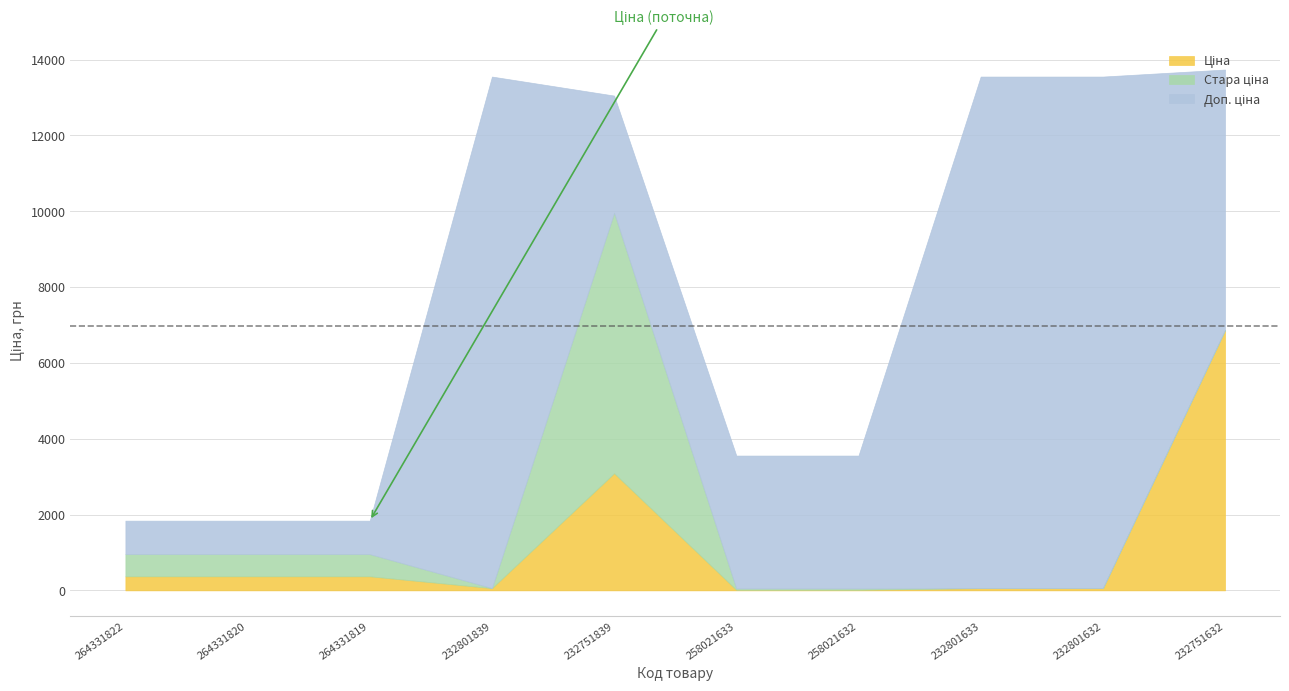

Rank the categories by Доп. ціна value from lowest to highest.

264331822, 264331820, 264331819, 232751839, 258021633, 258021632, 232751632, 232801839, 232801633, 232801632